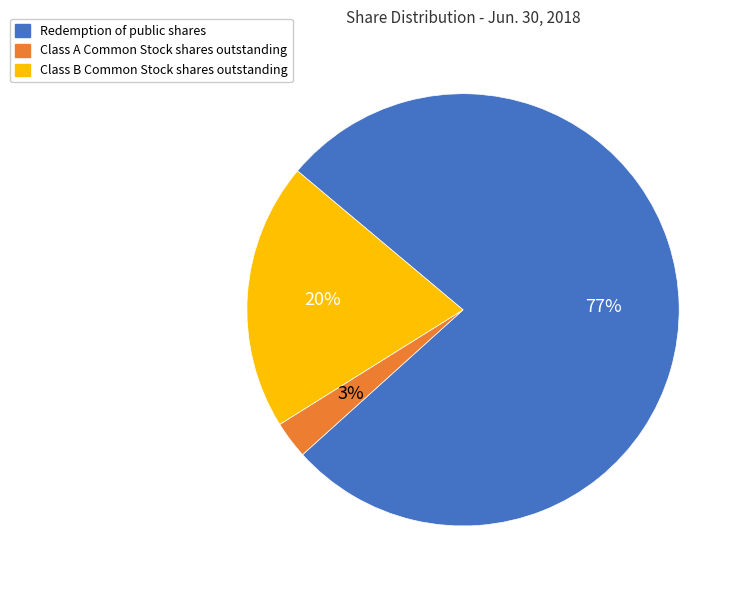

How many slices are in this pie chart?

3